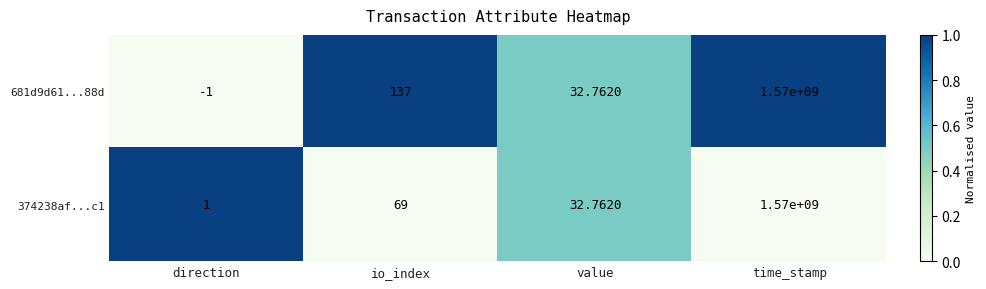

List the series in order of their overall mean, lowest first.

374238af...c1, 681d9d61...88d